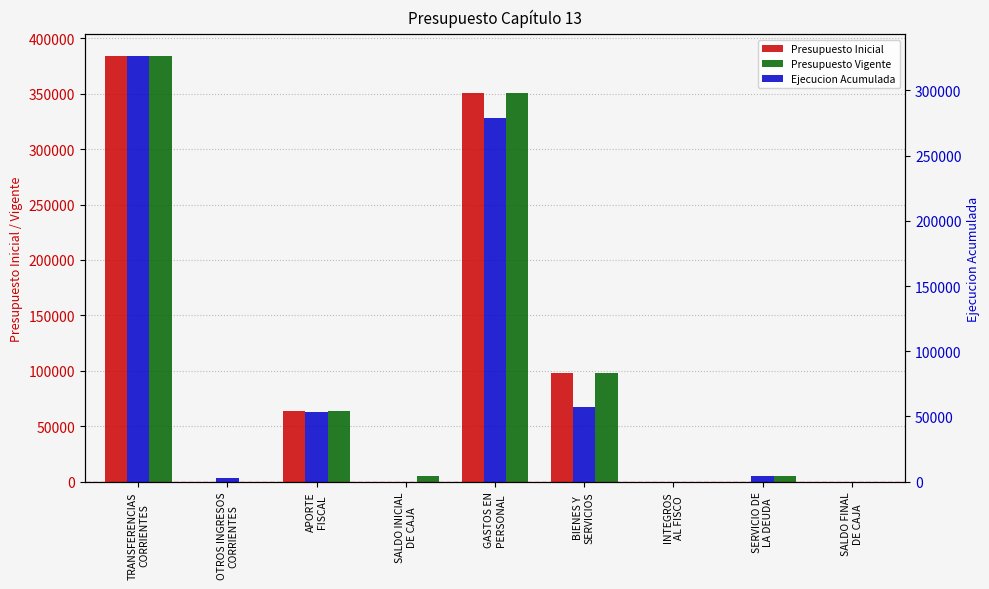

At which category is the sum across all series the highest?

TRANSFERENCIAS
CORRIENTES